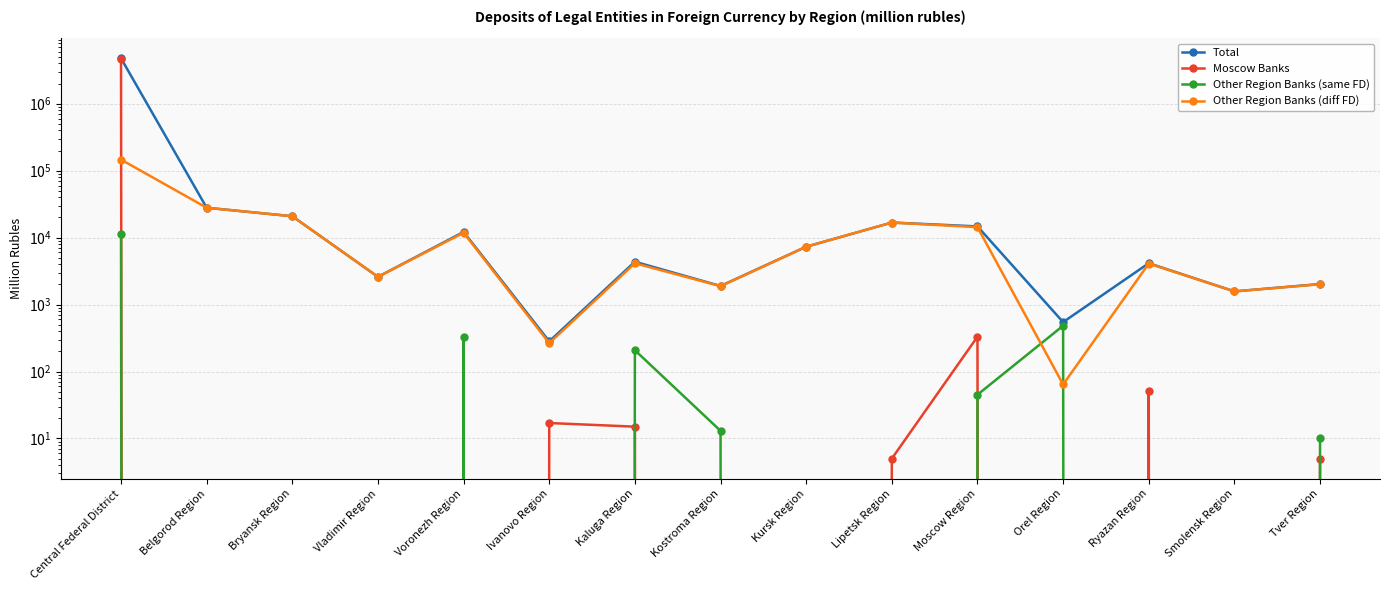

Between Bryansk Region and Smolensk Region, which is larger?

Bryansk Region